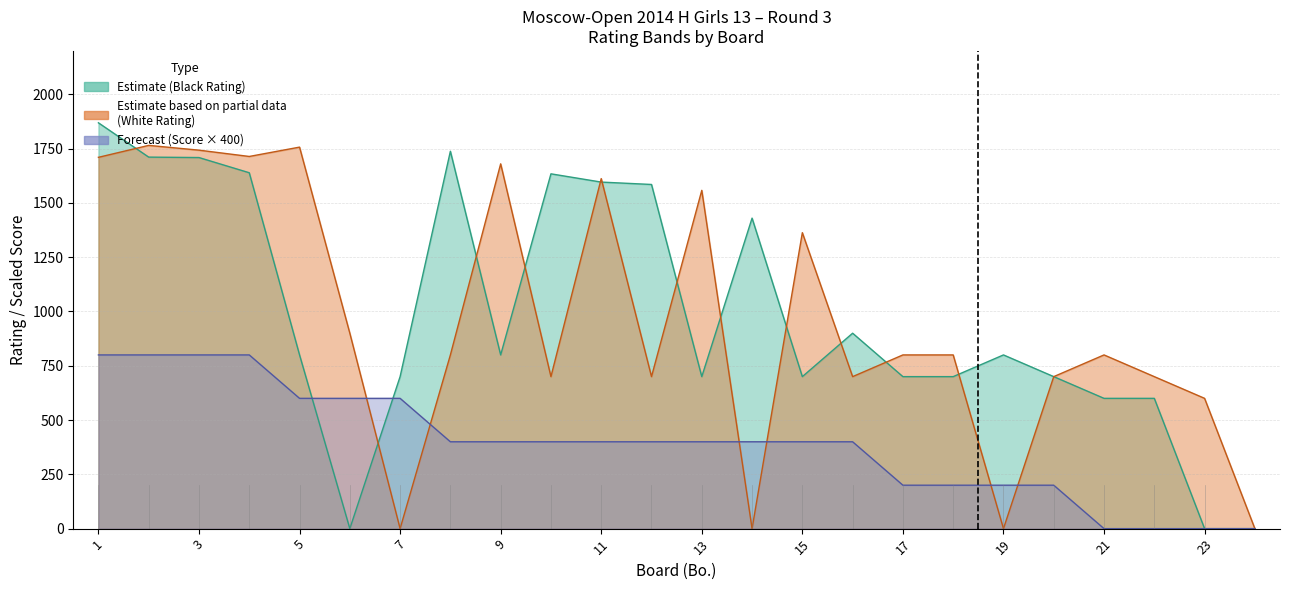

The value of White Rating at 10 is 700. True or false?

True